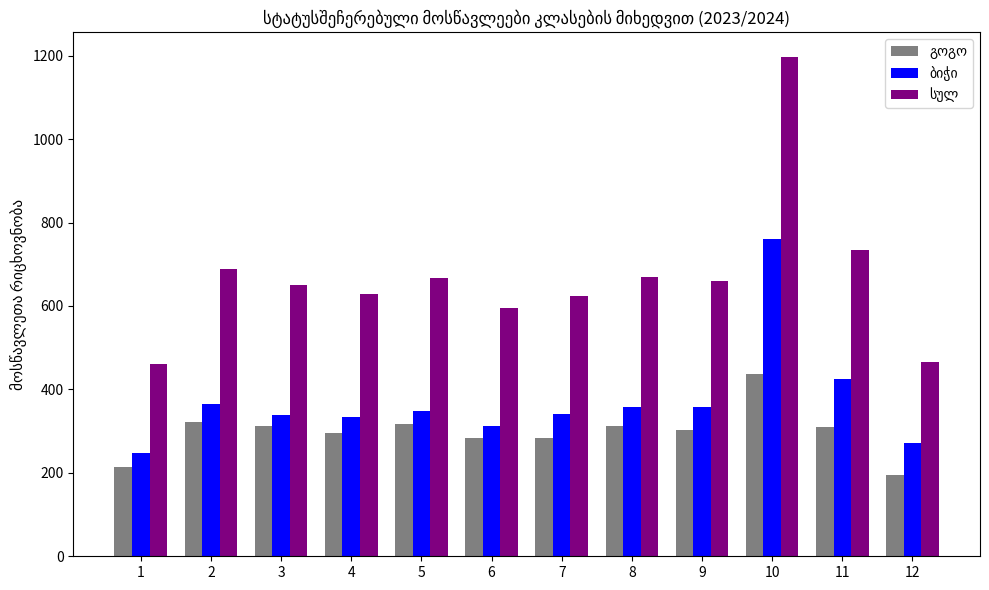

At which category is the sum across all series the highest?

10